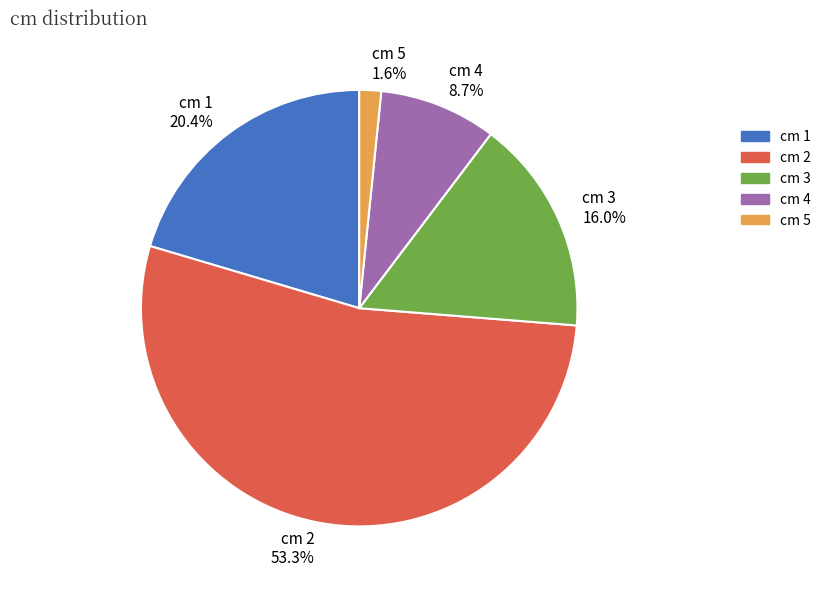

Does cm 2 53.3% account for over 50% of the chart?

Yes